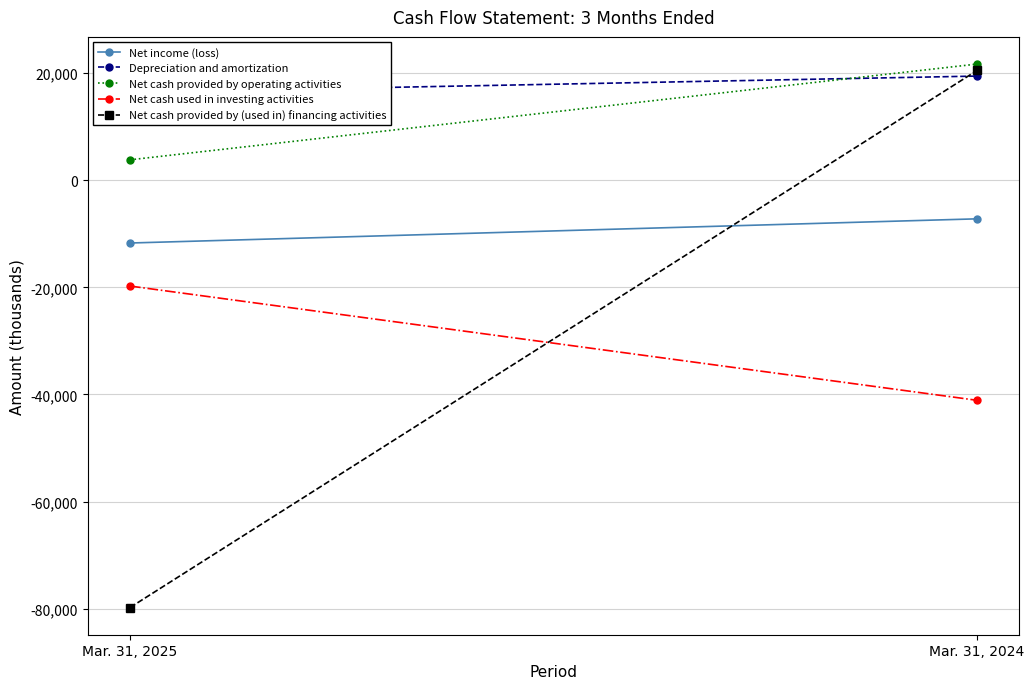

List the series in order of their peak value, lowest first.

Net cash used in investing activities, Net income (loss), Depreciation and amortization, Net cash provided by (used in) financing activities, Net cash provided by operating activities